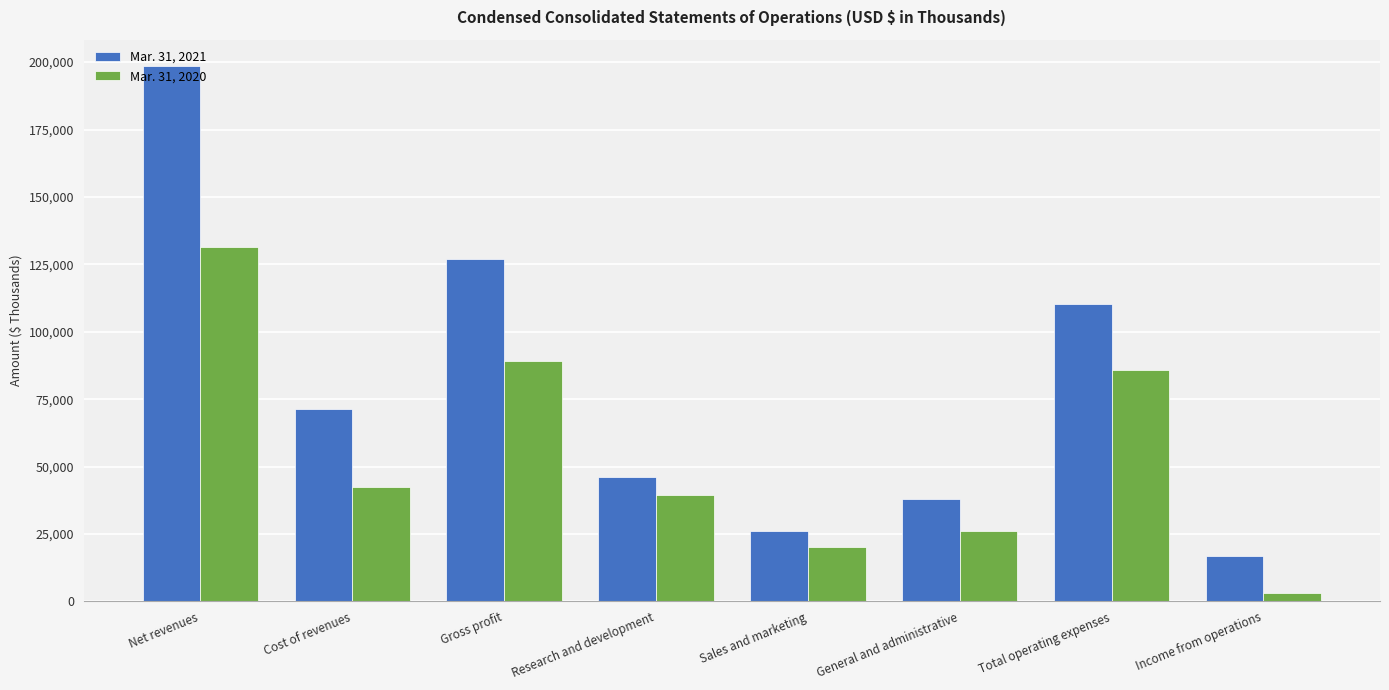

What are all the series names shown in the legend?

Mar. 31, 2021, Mar. 31, 2020